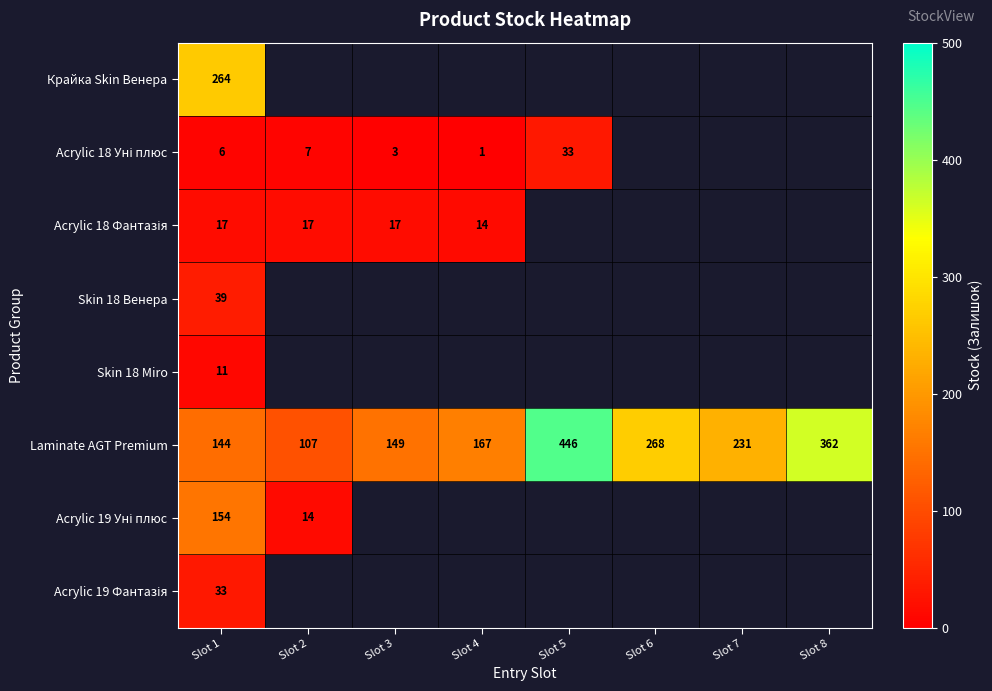

List the labels in order of Laminate AGT Premium value, smallest first.

Slot 2, Slot 1, Slot 3, Slot 4, Slot 7, Slot 6, Slot 8, Slot 5